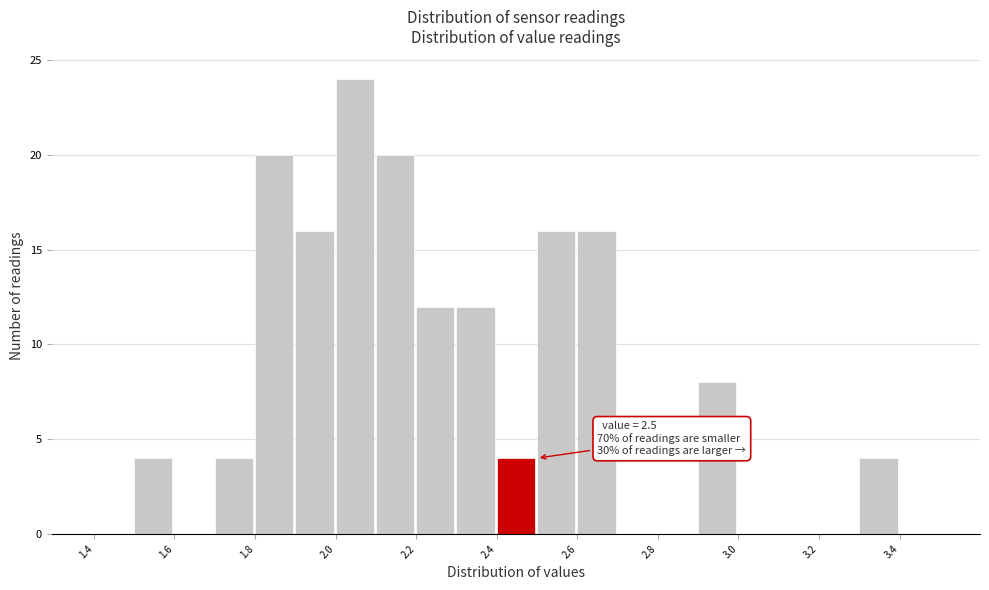

Over which range of the x-axis is the bar tallest?

2.0 to 2.1